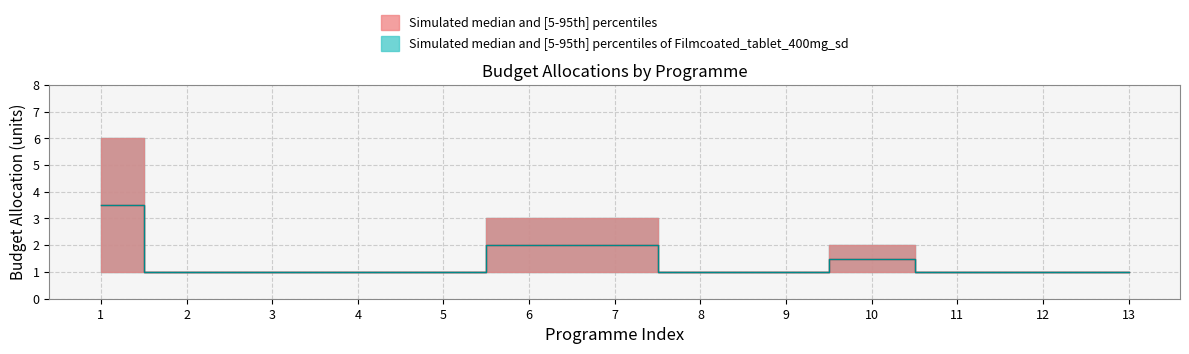

How many interior local peaks does the 2020 upper series have?

1